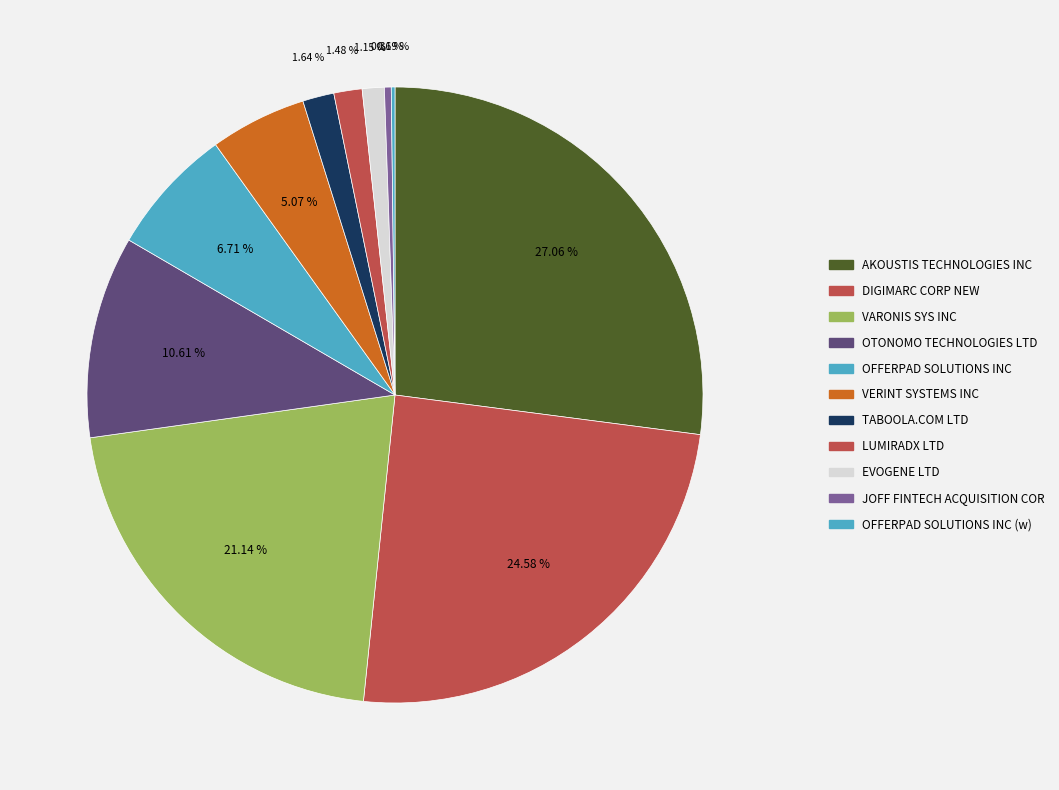

Is TABOOLA.COM LTD the majority of the pie?

No